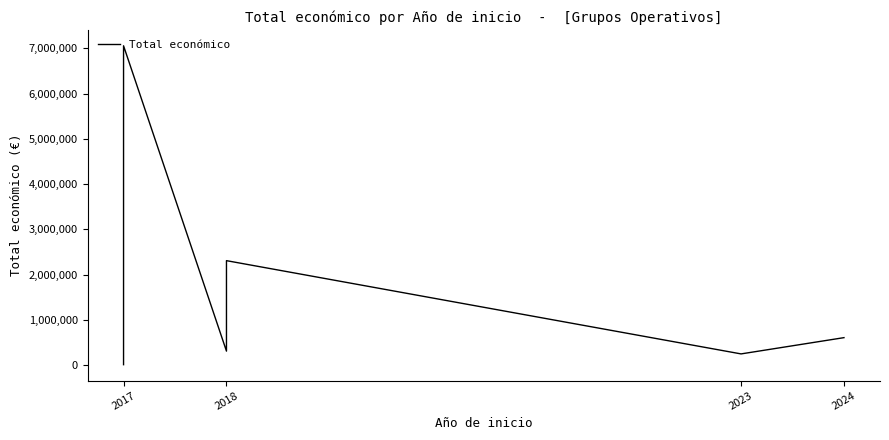

What is the label of the 8th point from the right?

2017